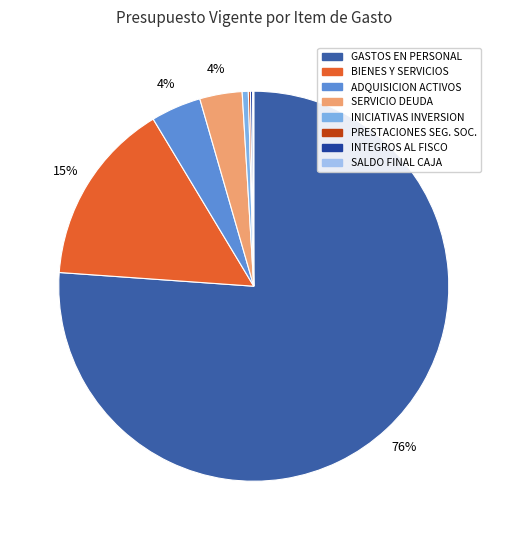

To the nearest percent, what is the average slice percentage?

12%